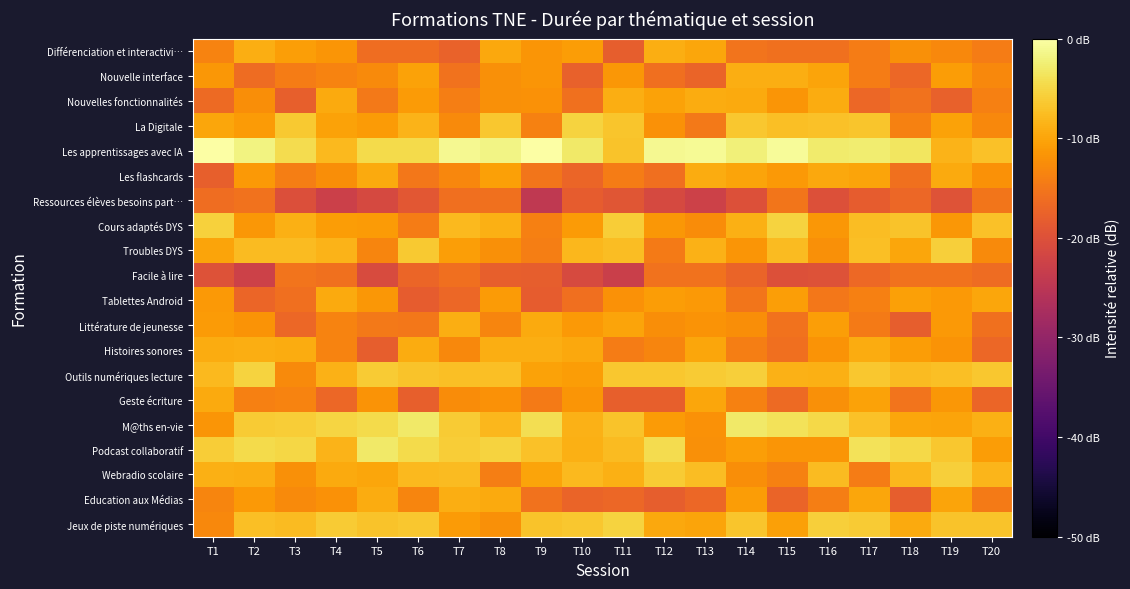

How many series are shown in this chart?

20